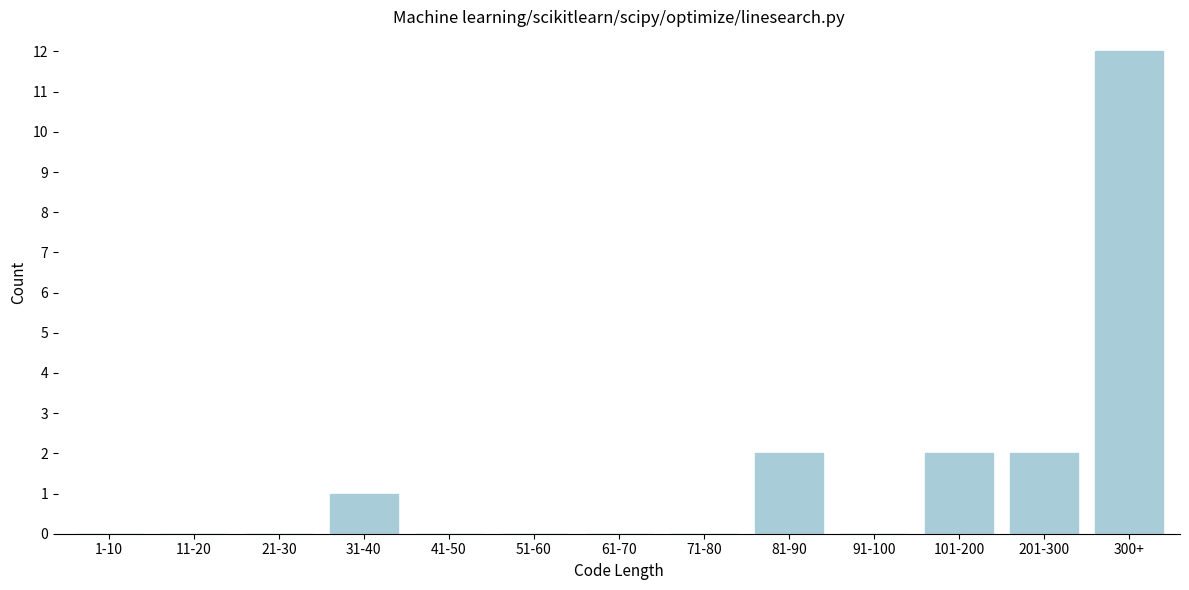

Reading right to left, extract all data points from this chart.

300+=12	201-300=2	101-200=2	91-100=0	81-90=2	71-80=0	61-70=0	51-60=0	41-50=0	31-40=1	21-30=0	11-20=0	1-10=0